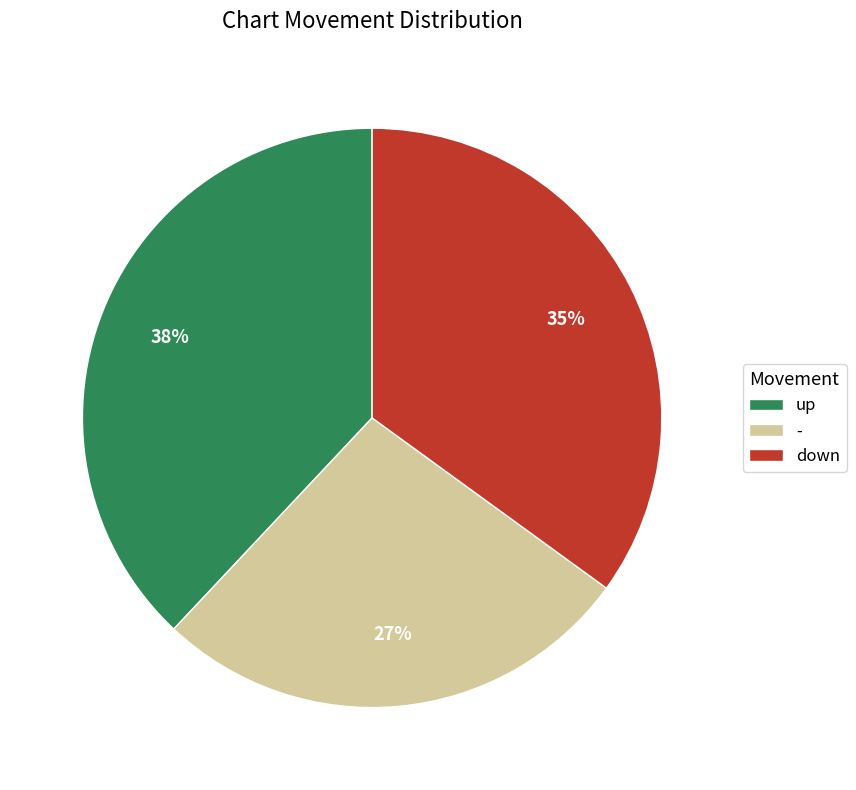

To the nearest percent, what portion does - represent?

27%